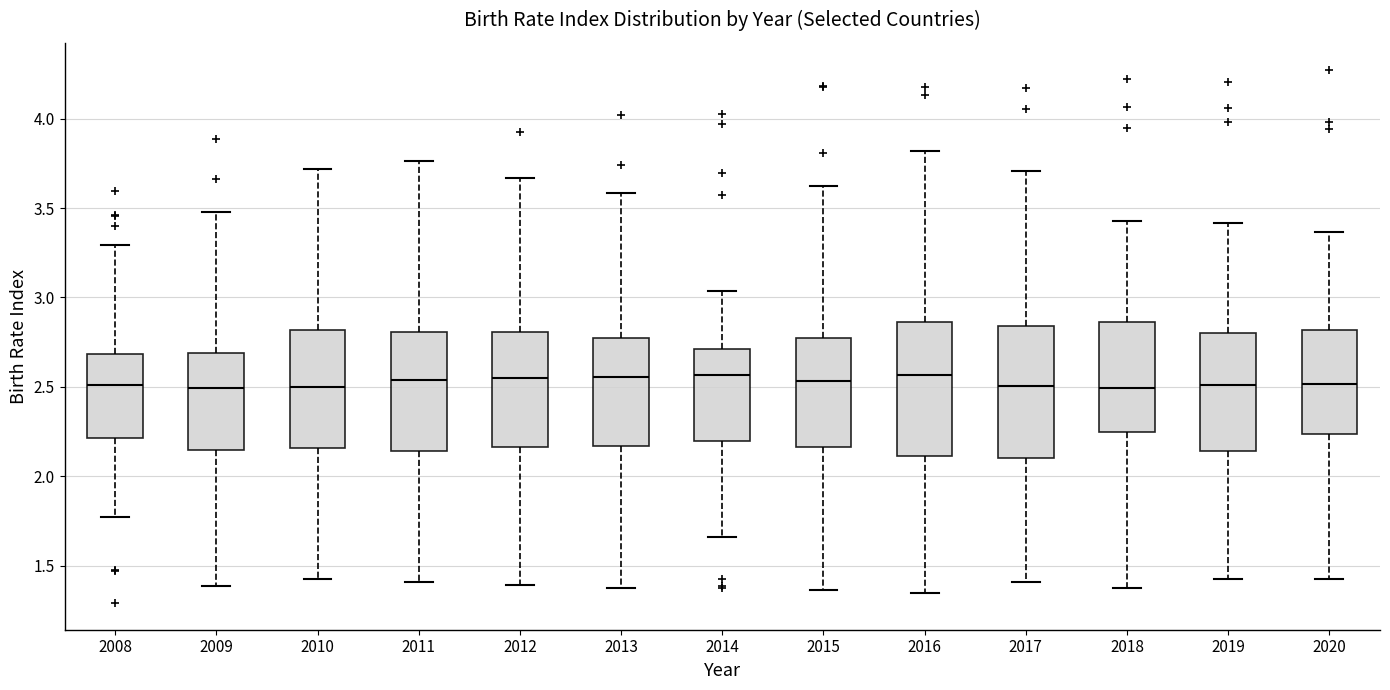

Reading left to right, transcribe this box plot: for each box, give where its median line is, the range the box spans, and where its two whiskers end, as read against the y-axis. The values are not printed on the chart, so give them approximately, as read against the axis.

2008: median 2.50, box 2.20 to 2.70, whiskers 1.75 to 3.30
2009: median 2.50, box 2.15 to 2.70, whiskers 1.40 to 3.50
2010: median 2.50, box 2.15 to 2.80, whiskers 1.45 to 3.70
2011: median 2.55, box 2.15 to 2.80, whiskers 1.40 to 3.75
2012: median 2.55, box 2.15 to 2.80, whiskers 1.40 to 3.65
2013: median 2.55, box 2.15 to 2.75, whiskers 1.40 to 3.60
2014: median 2.55, box 2.20 to 2.70, whiskers 1.65 to 3.05
2015: median 2.55, box 2.15 to 2.80, whiskers 1.35 to 3.60
2016: median 2.55, box 2.10 to 2.85, whiskers 1.35 to 3.80
2017: median 2.50, box 2.10 to 2.85, whiskers 1.40 to 3.70
2018: median 2.50, box 2.25 to 2.85, whiskers 1.35 to 3.45
2019: median 2.50, box 2.15 to 2.80, whiskers 1.40 to 3.40
2020: median 2.50, box 2.25 to 2.80, whiskers 1.45 to 3.35